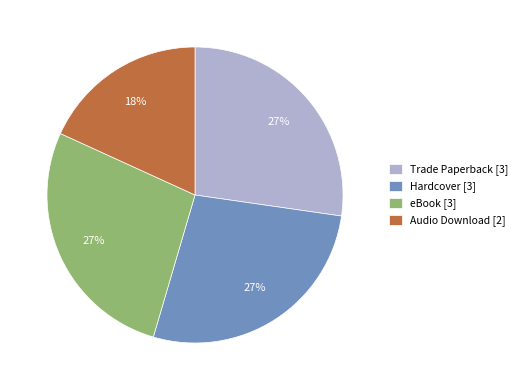

Which category has the smallest portion of the pie?

Audio Download [2]